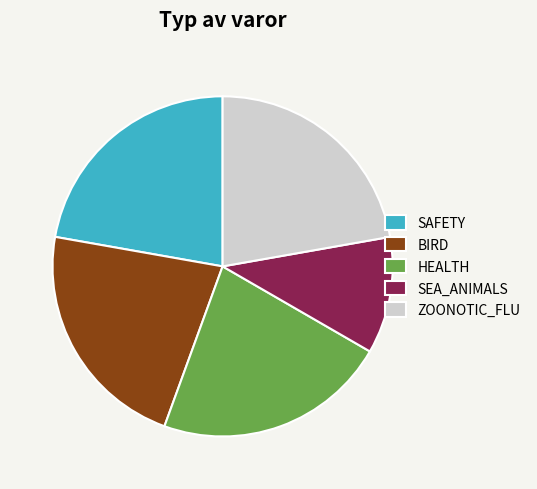

Combined, do ZOONOTIC_FLU and SEA_ANIMALS account for over 50%?

No